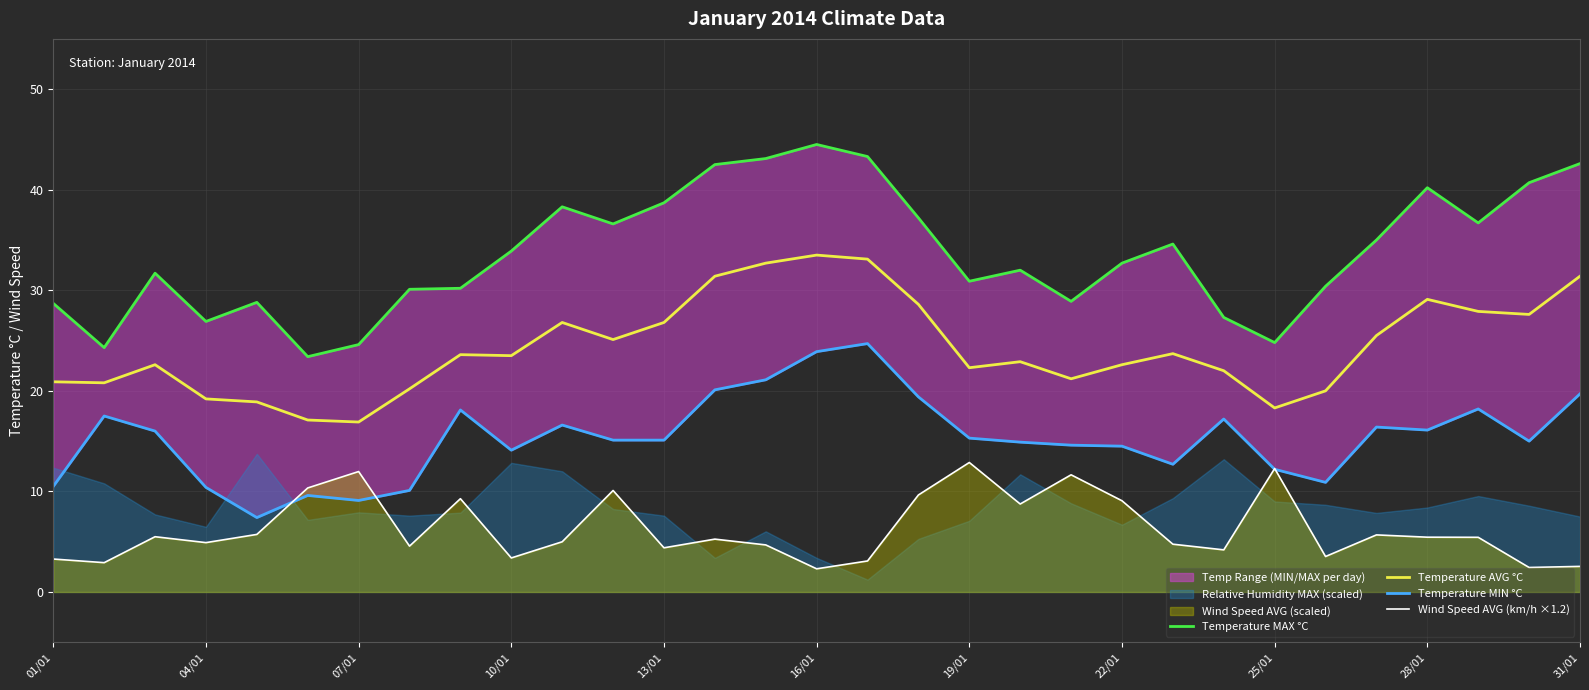

What is the highest value of the Wind Speed AVG (km/h ×1.2) series?

12.9